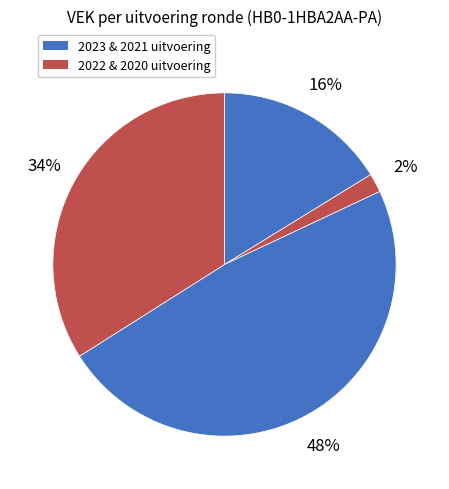

Count the number of slices in the pie.

4